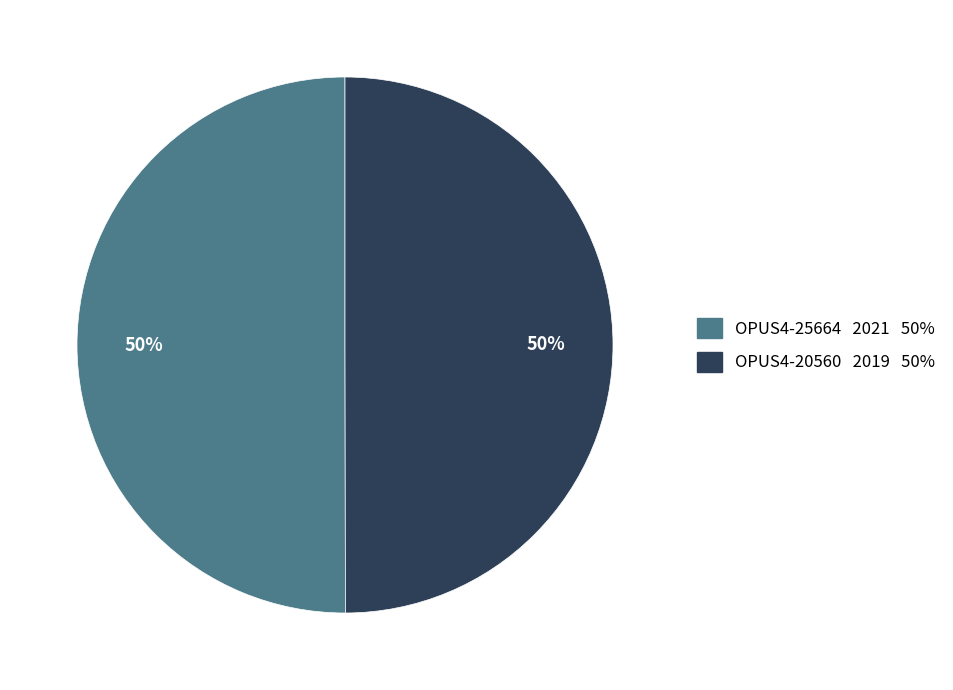

Combined, do OPUS4-25664 2021 50% and OPUS4-20560 2019 50% account for over 50%?

Yes